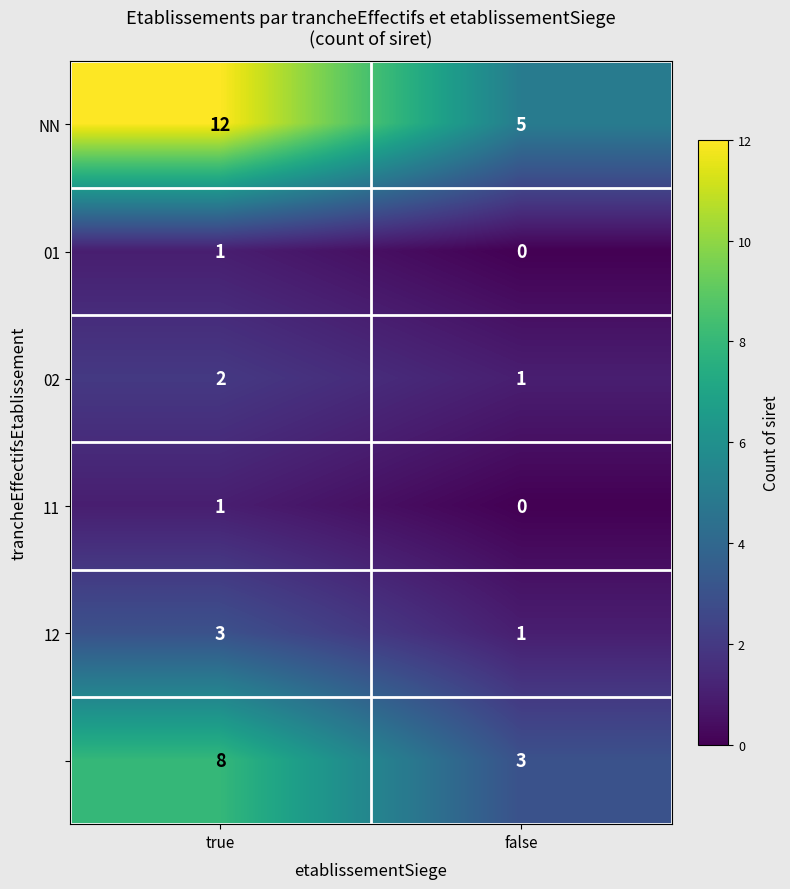

What is the spread (max minus min) of values at true?

11